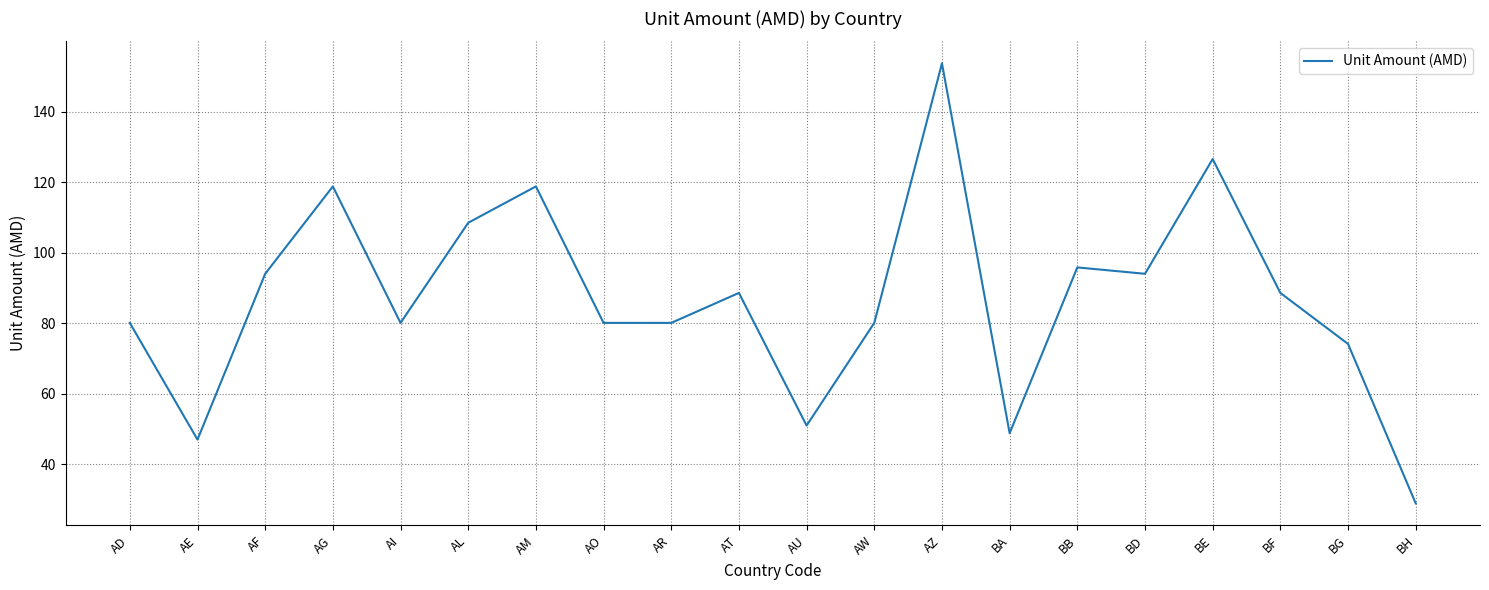

True or false: the data shows 153.7 at AZ.

True